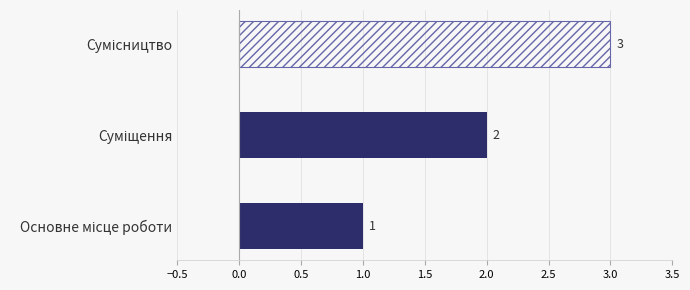

Reading left to right, extract all data points from this chart.

1	2	3